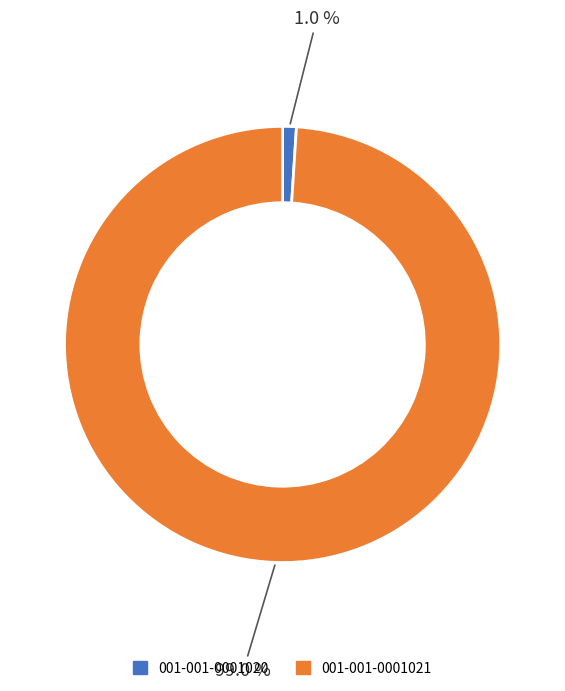

Rank the categories by value from lowest to highest.

001-001-0001020, 001-001-0001021